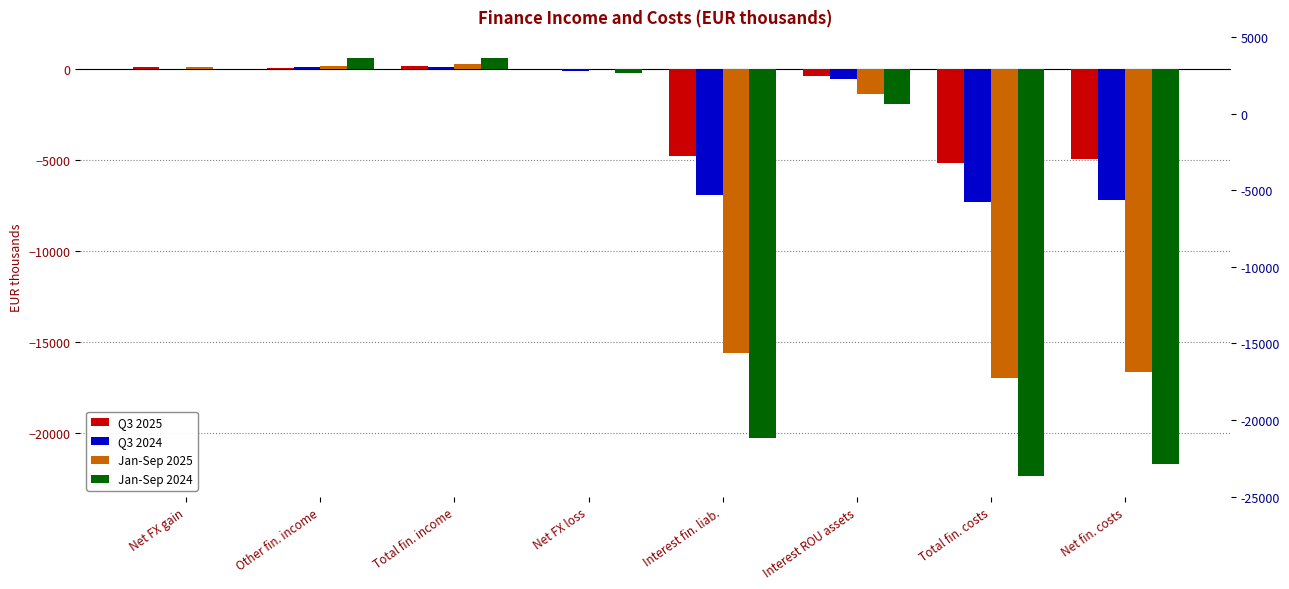

True or false: Q3 2024 has a value of -7175 at Net fin. costs.

True